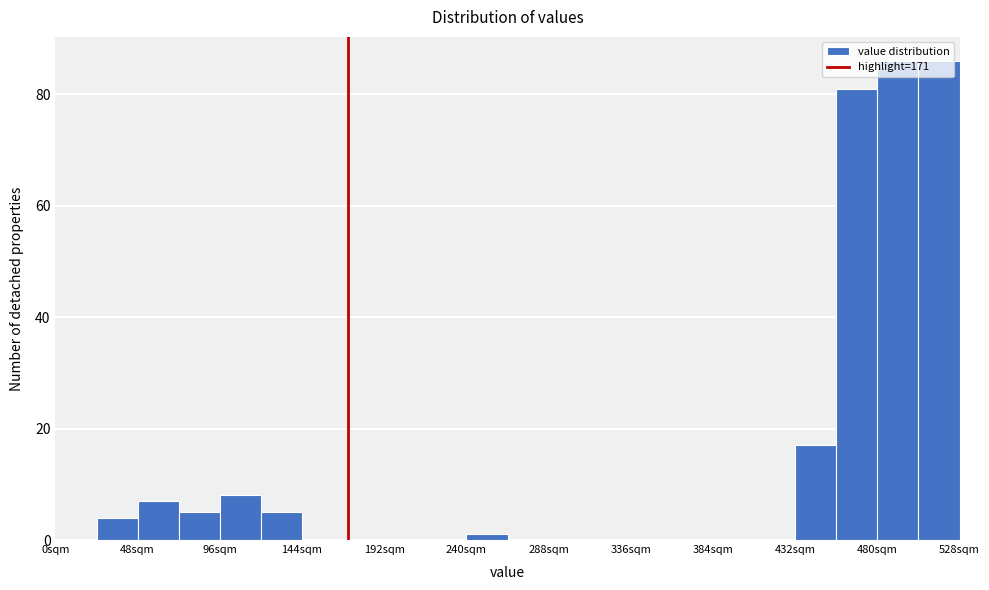

What is the height of the bar covering 120 to 144 on the x-axis? Neither the bar edges nor the heights are printed on the chart, so give them approximately, as read against the axes.

6